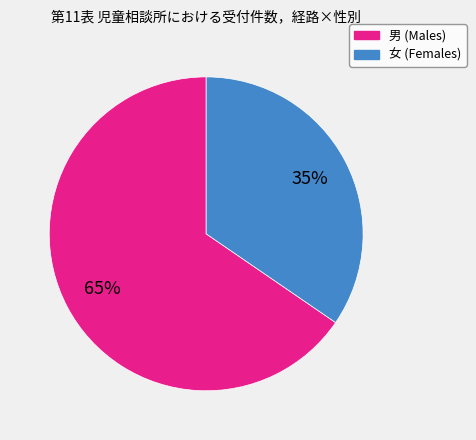

True or false: 男 accounts for 53% of the total.

False